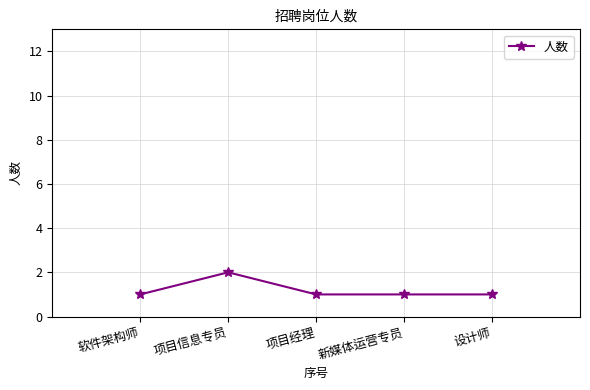

Where is the first local maximum?

项目信息专员